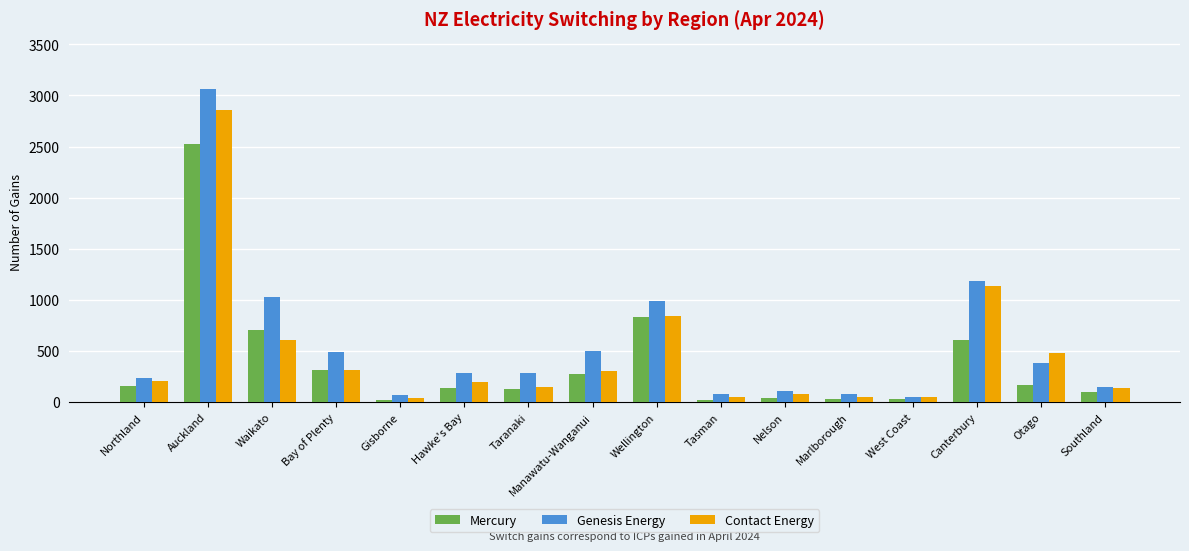

Rank the series at Canterbury from lowest to highest value.

Mercury, Contact Energy, Genesis Energy